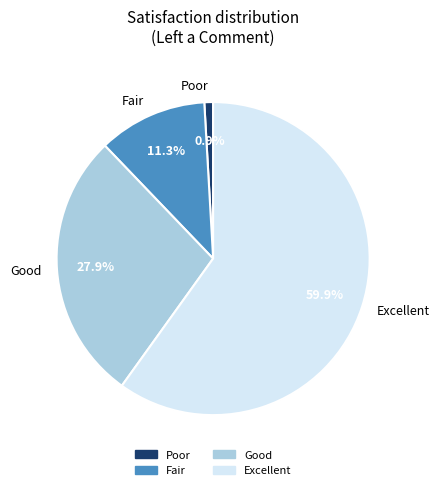

Which has a higher value, Excellent or Fair?

Excellent